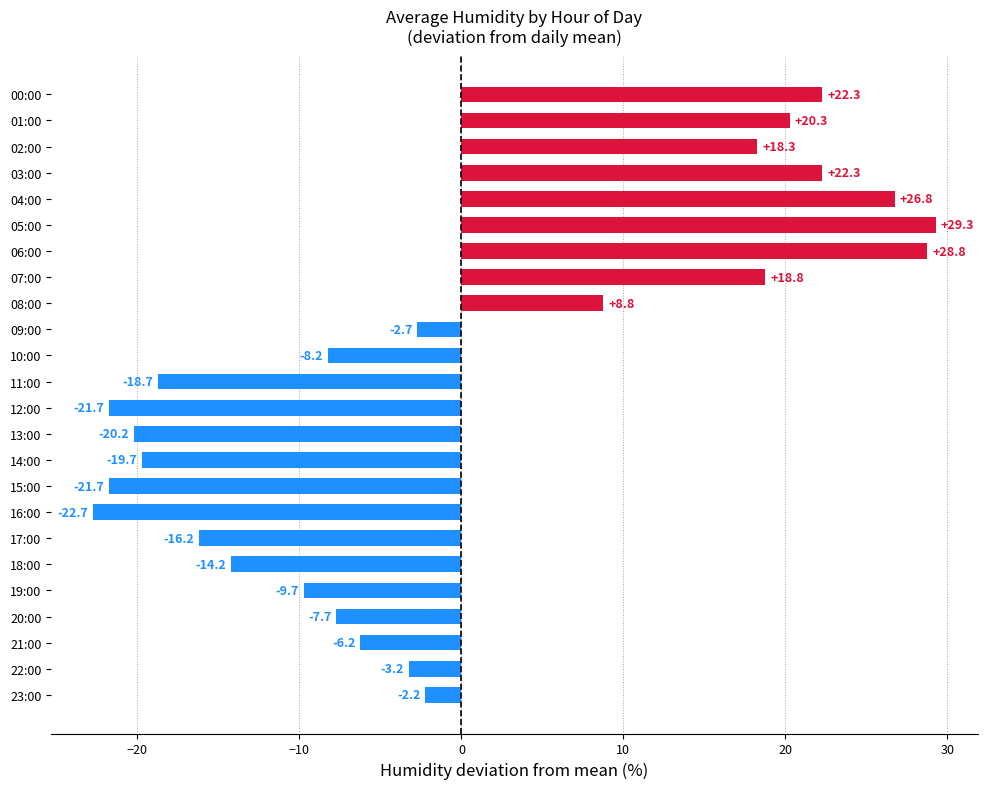

Does the chart contain stacked bars?

No